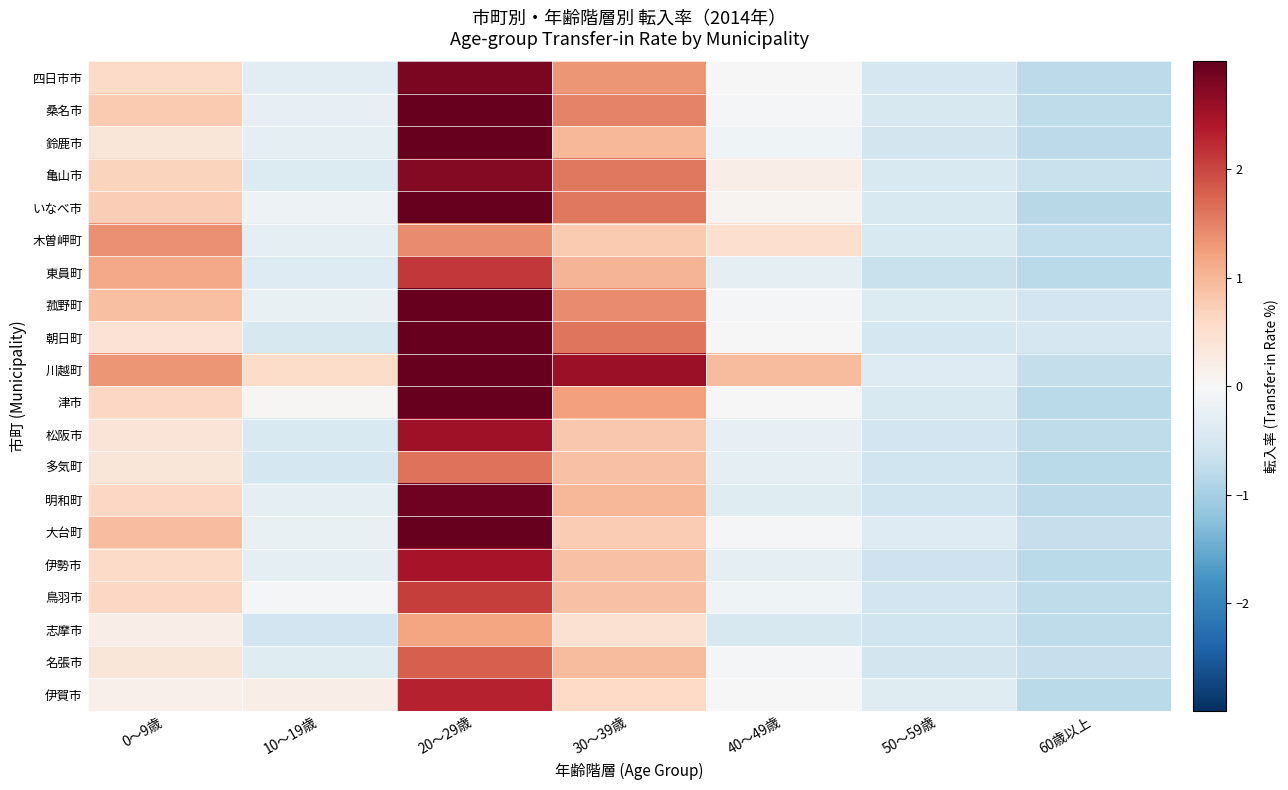

At how many categories does at least one series exceed 4?

1